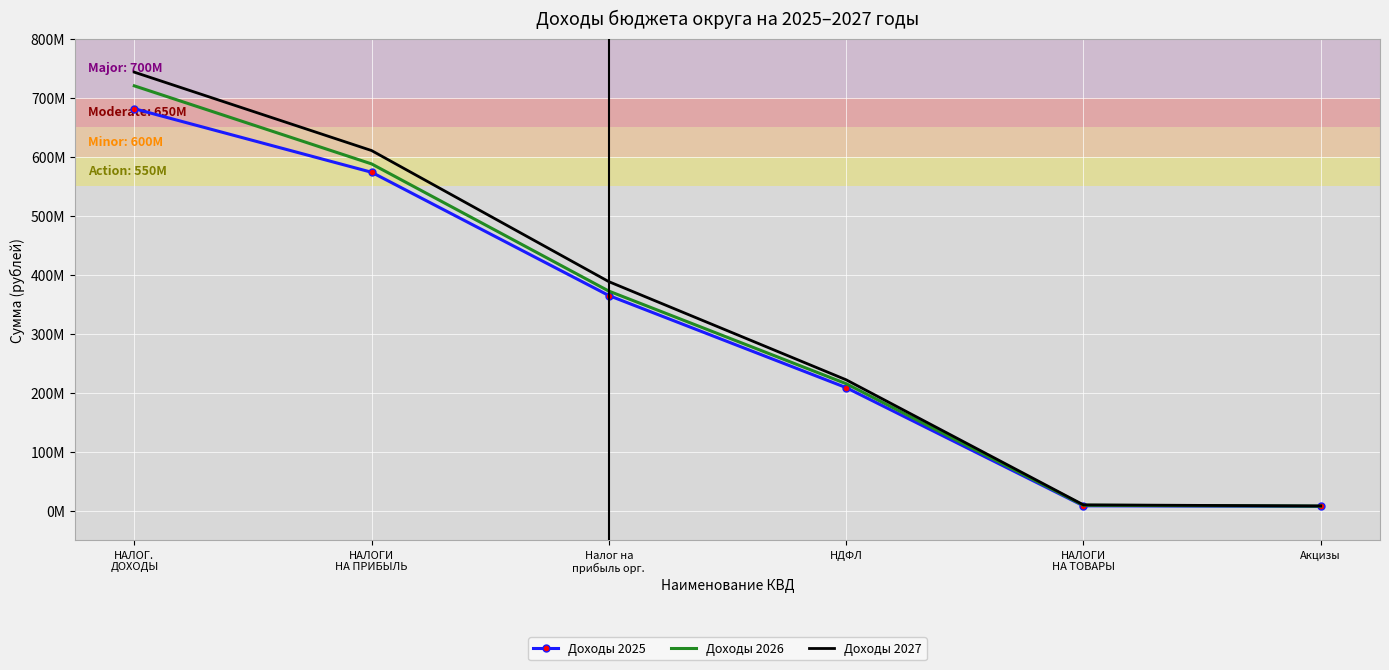

Where is Доходы 2027 nearest to the value 375721400?

Налог на
прибыль орг.